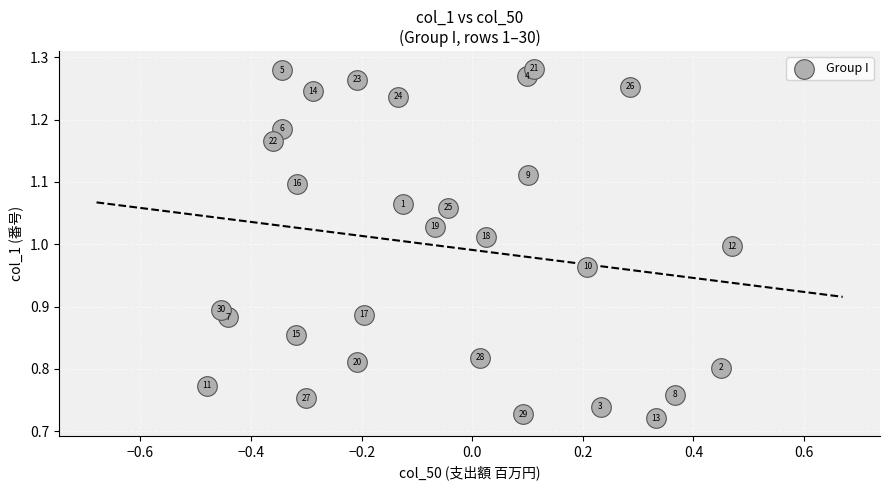

What is the range of Y values (max minus min)?

0.6